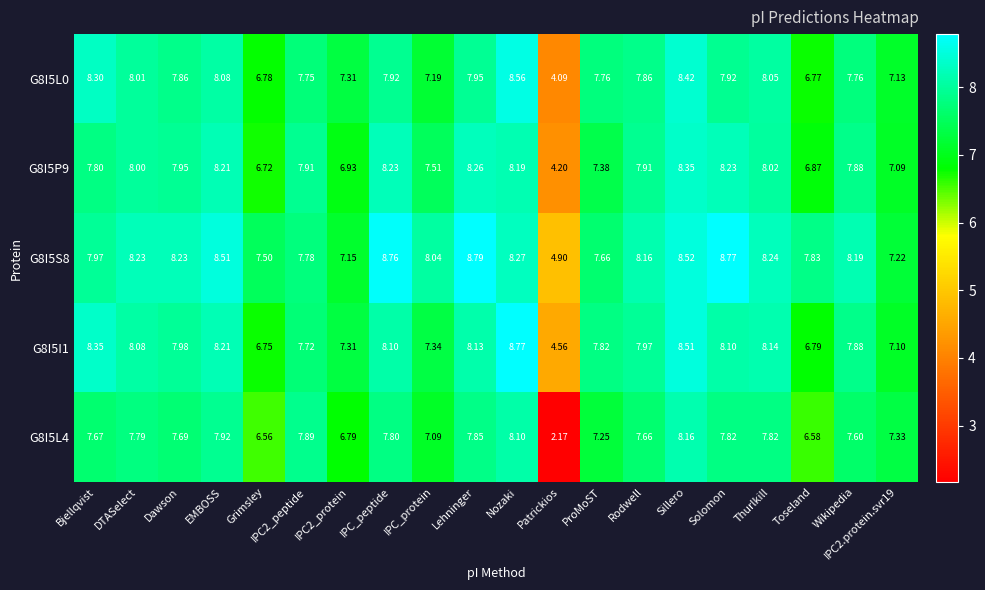

Which series has the widest spread of values?

G8I5L4